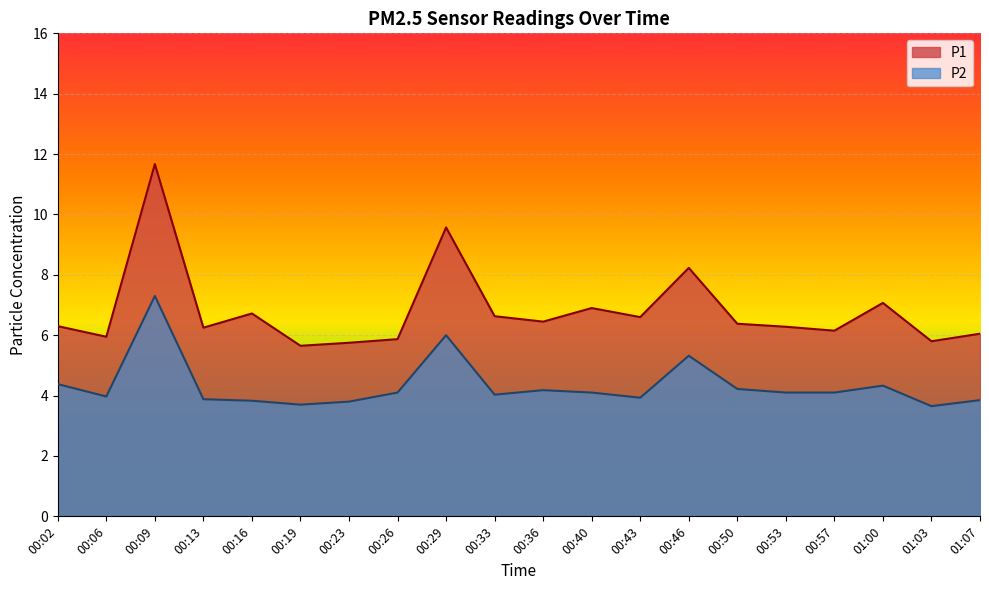

How many values in the P2 series exceed 4?

12